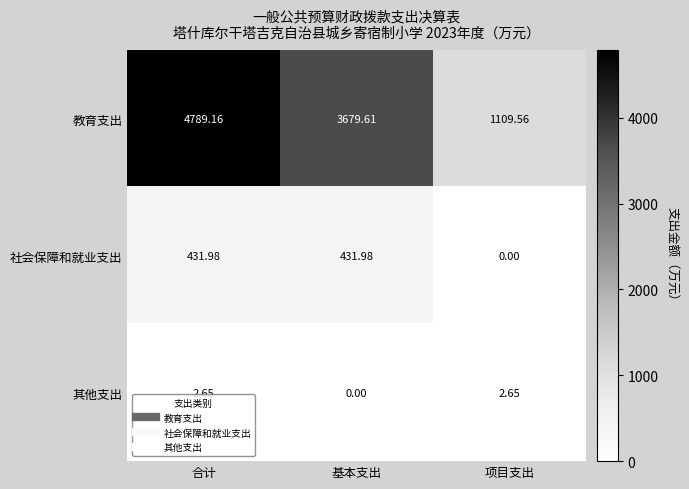

How many series are shown in this chart?

3